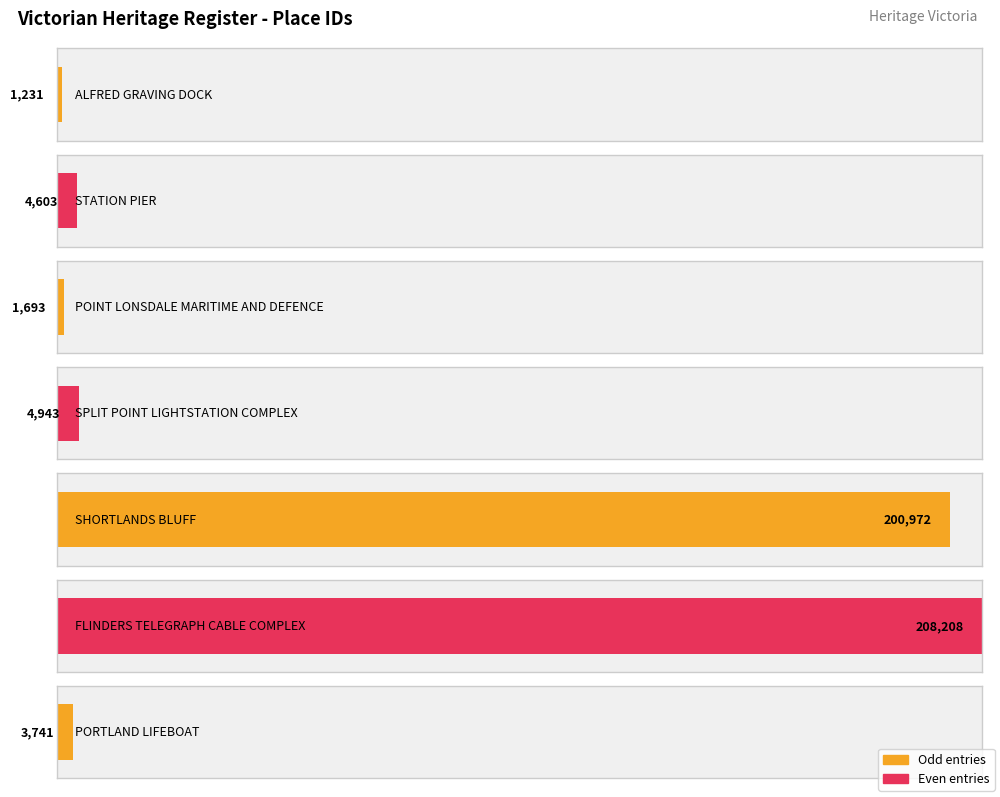

How many categories are shown in the chart?

7